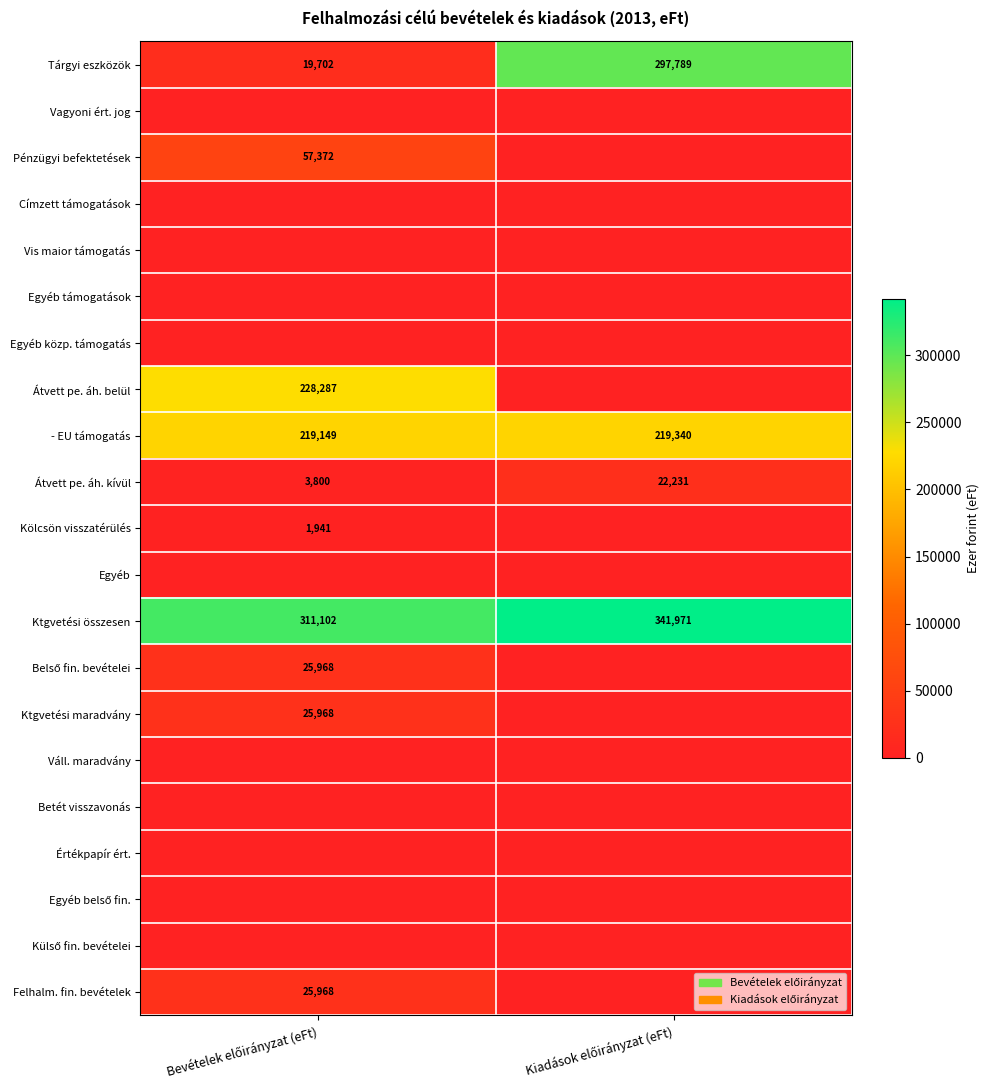

What is the greatest value displayed?

341971